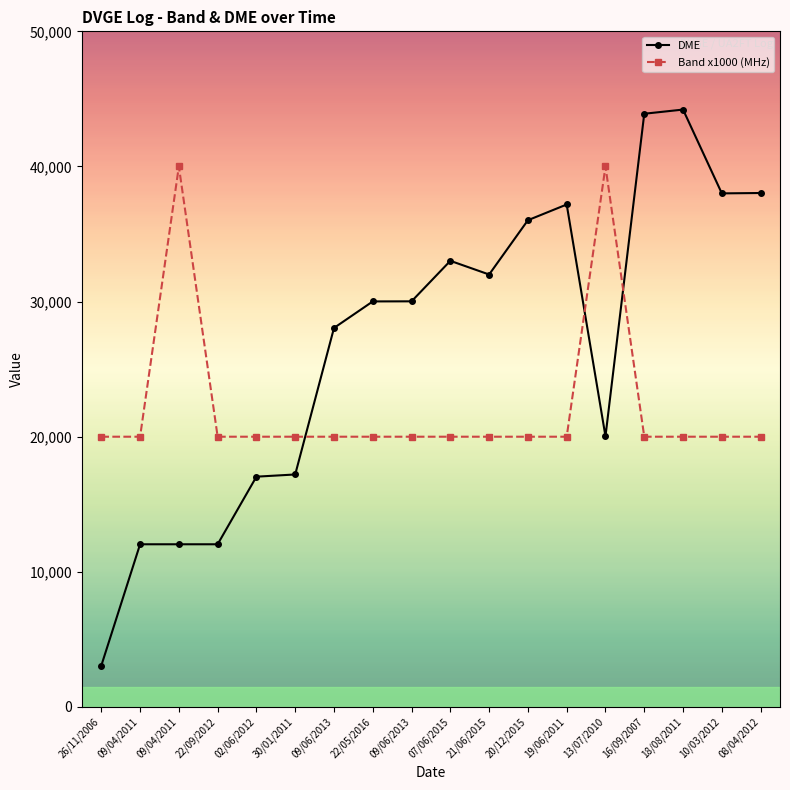

Is the value of Band x1000 (MHz) at 02/06/2012 greater than the value of DME at 21/06/2015?

No